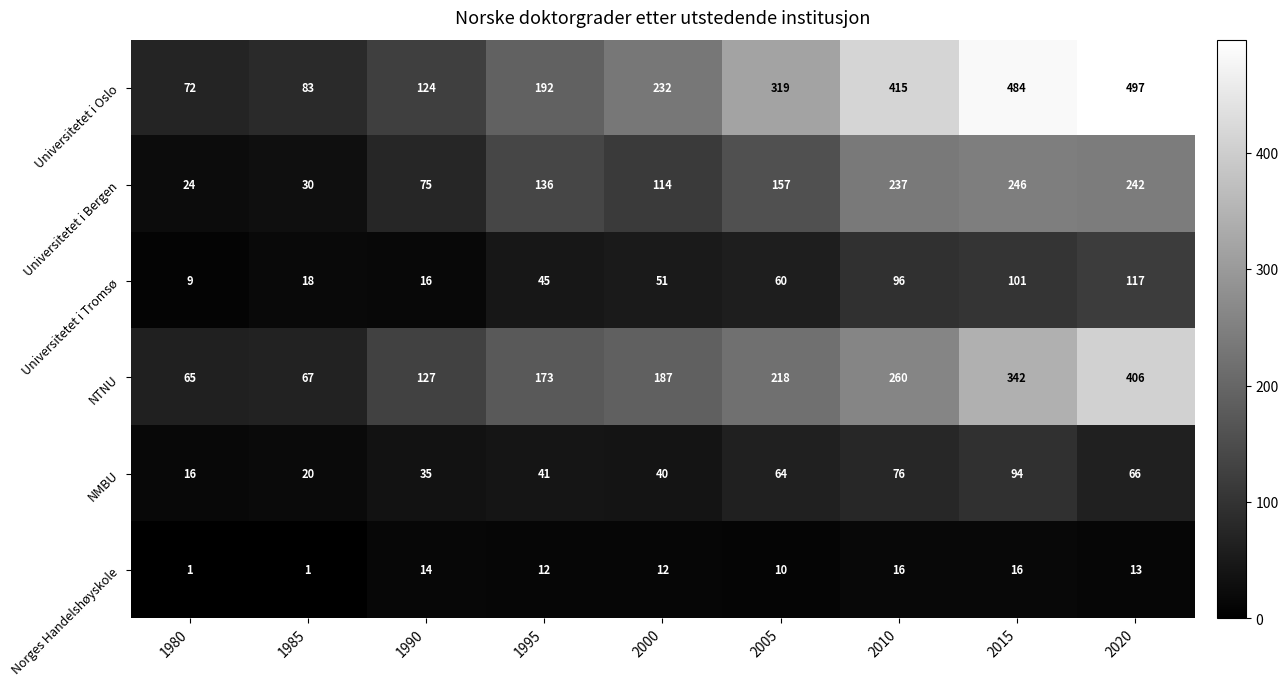

Is it true that Universitetet i Oslo equals 232 at 2000?

True